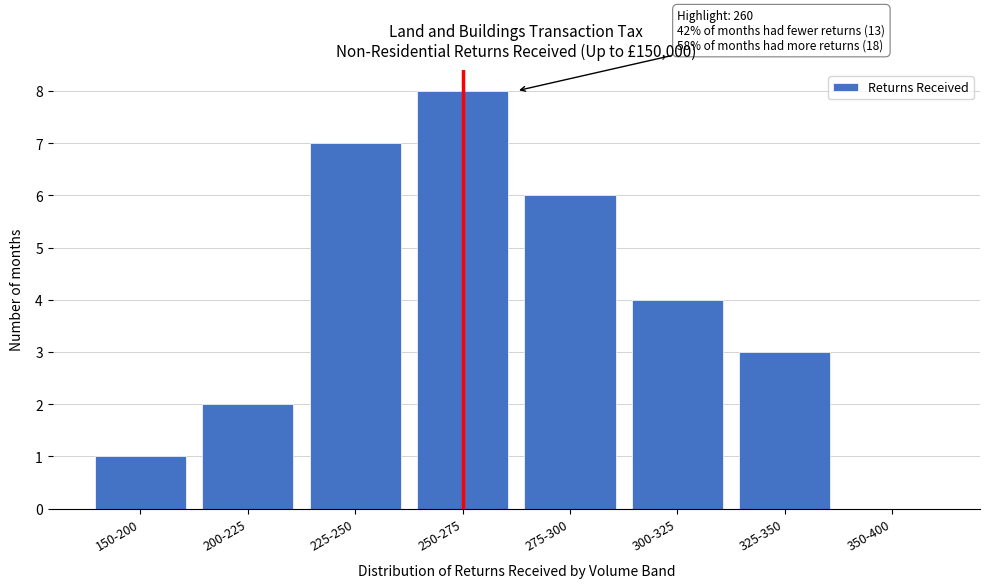

Reading right to left, transcribe all the data shown in this chart.

350-400=0	325-350=3	300-325=4	275-300=6	250-275=8	225-250=7	200-225=2	150-200=1